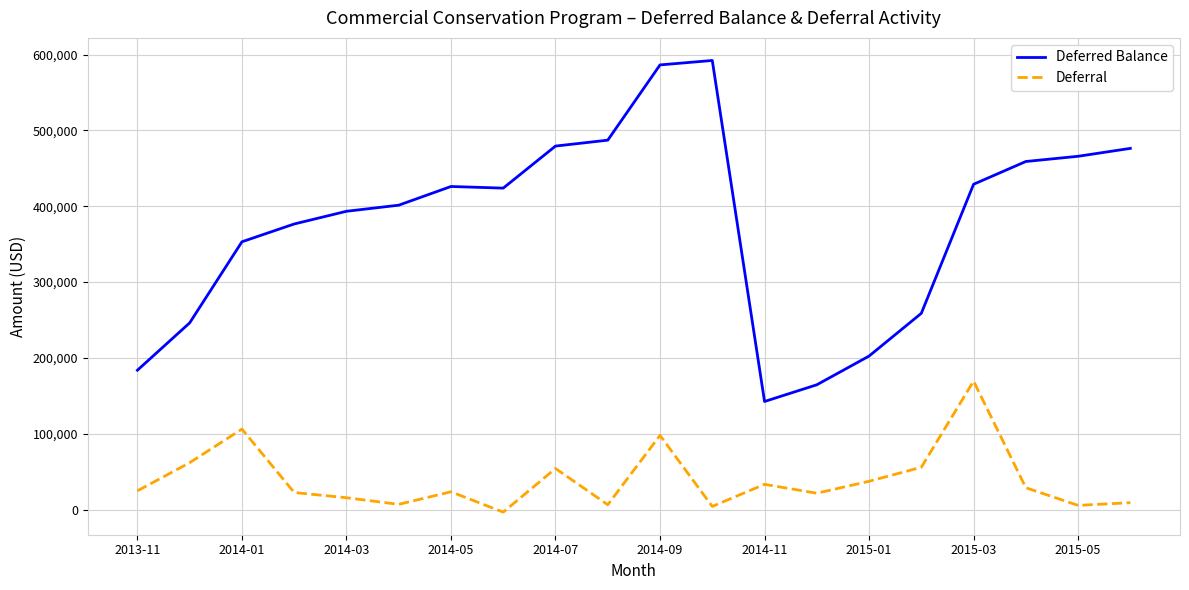

True or false: Deferral and Deferred Balance cross at least once.

False